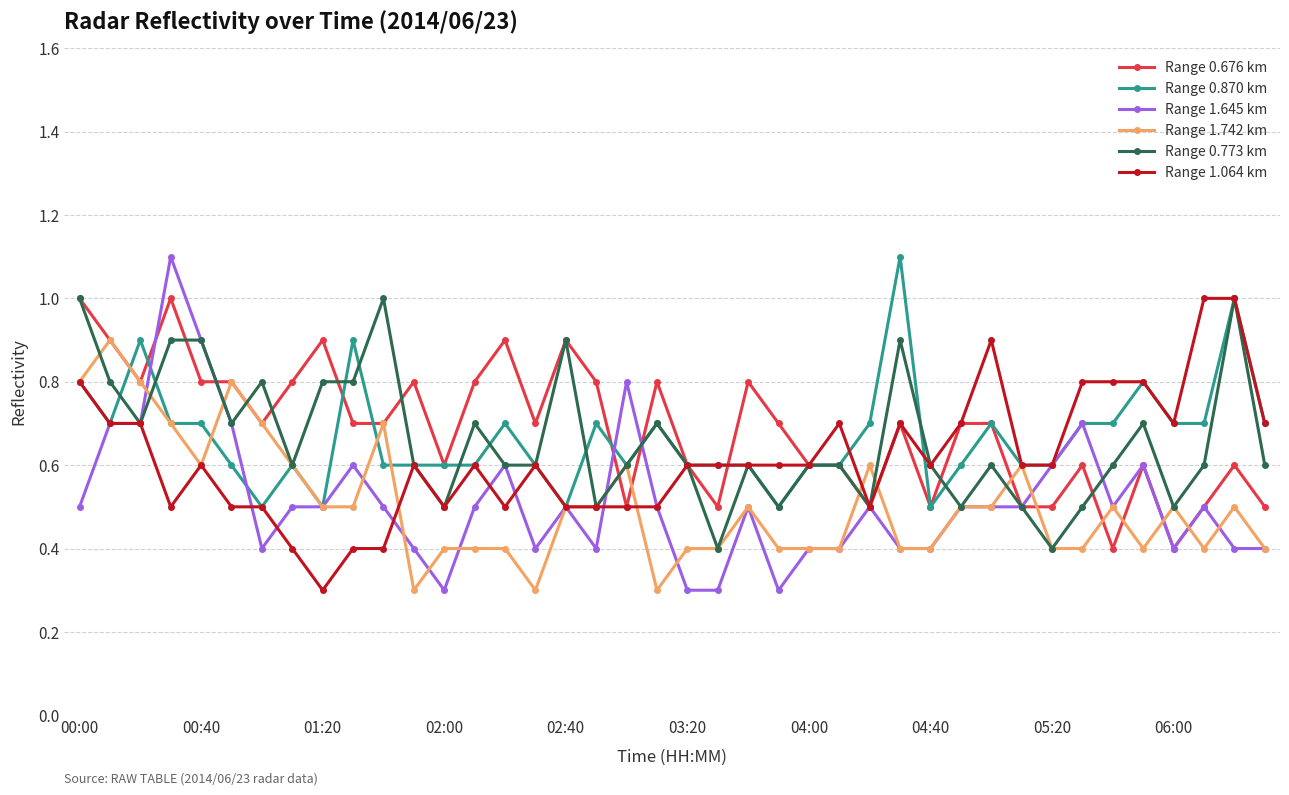

What is the smallest value displayed?

0.3